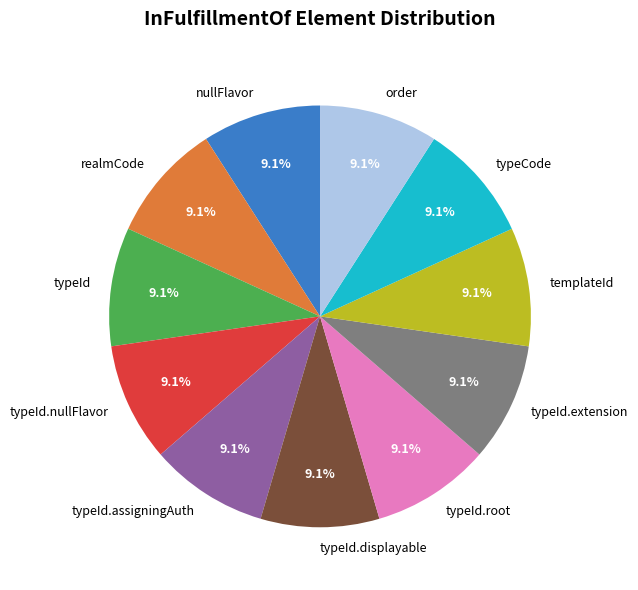

Is there any slice that represents more than half of the pie?

No